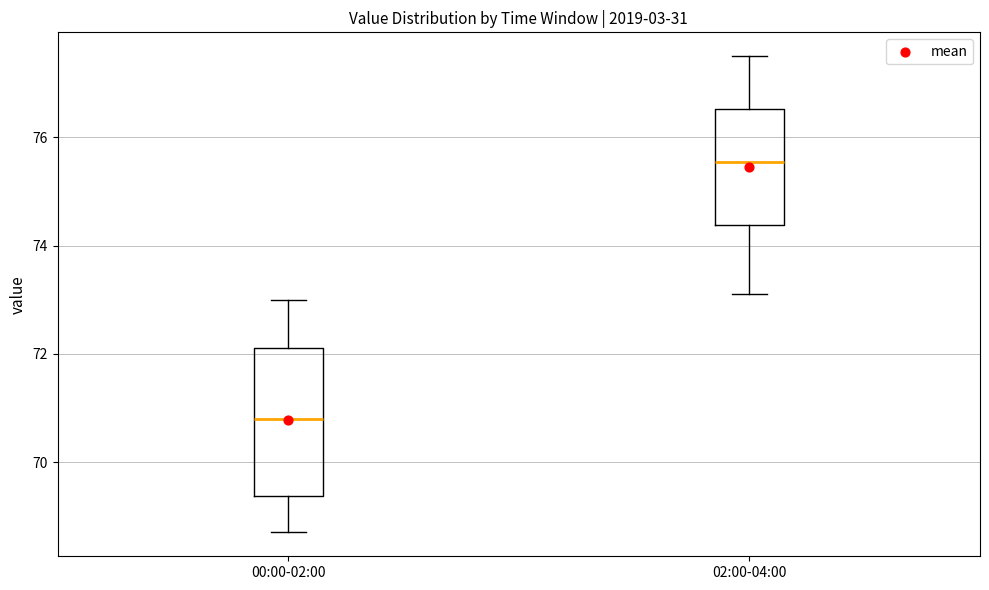

Which box is the tallest, from its lower edge to its upper edge?

00:00-02:00